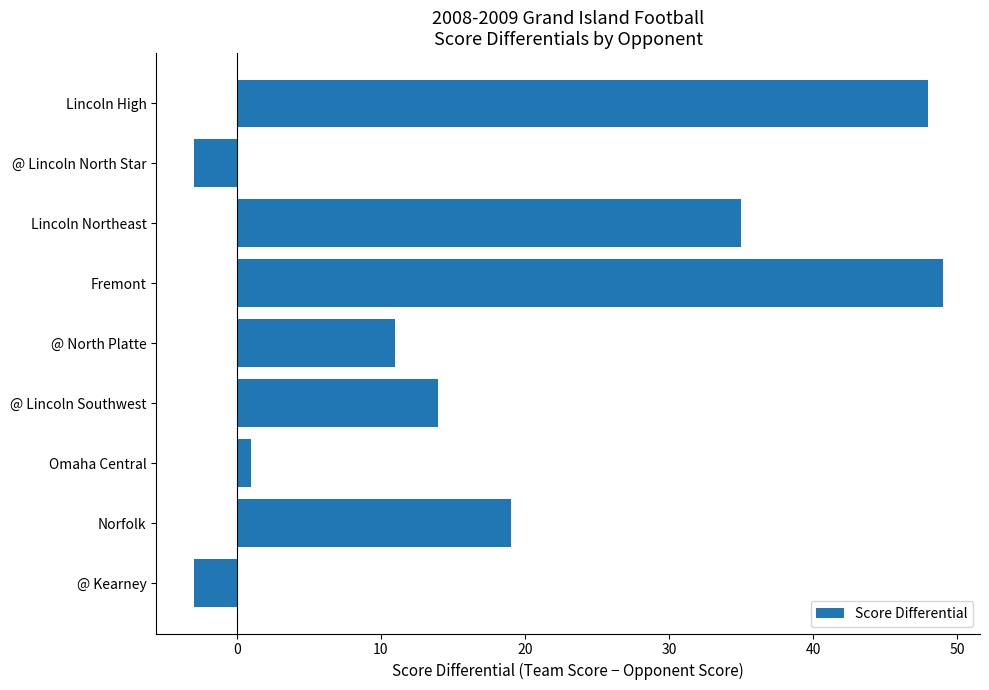

Is it true that the value at Lincoln High is 82?

False